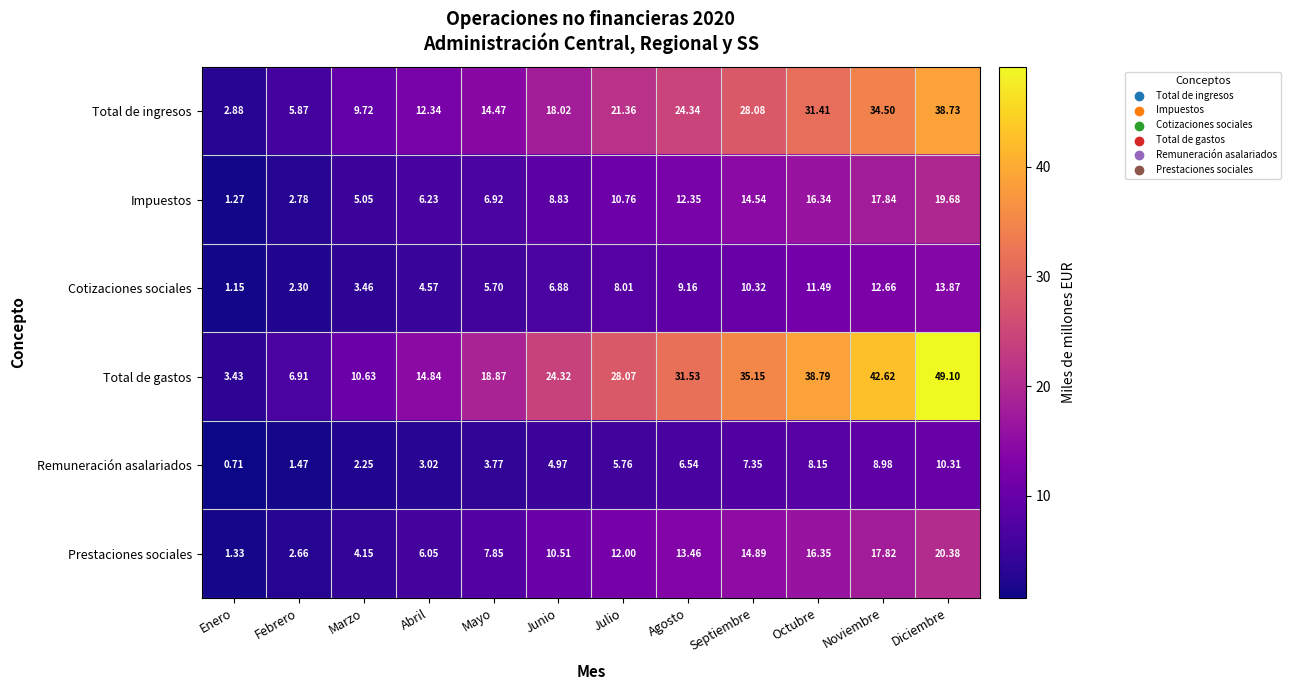

Which series has the widest spread of values?

Total de gastos